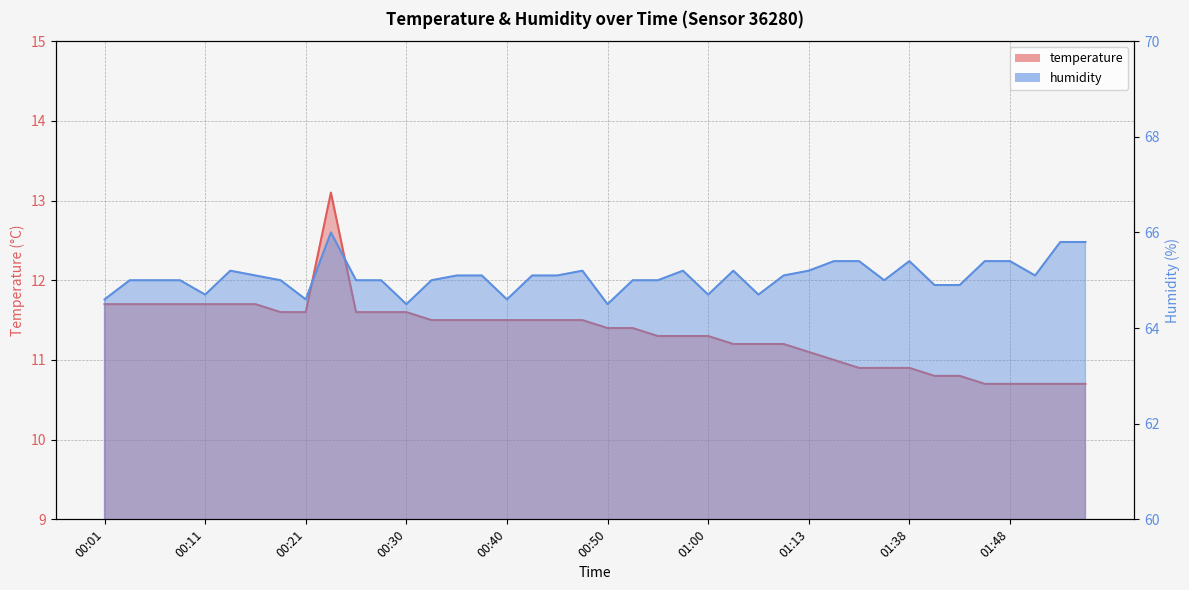

True or false: humidity and temperature cross at least once.

False